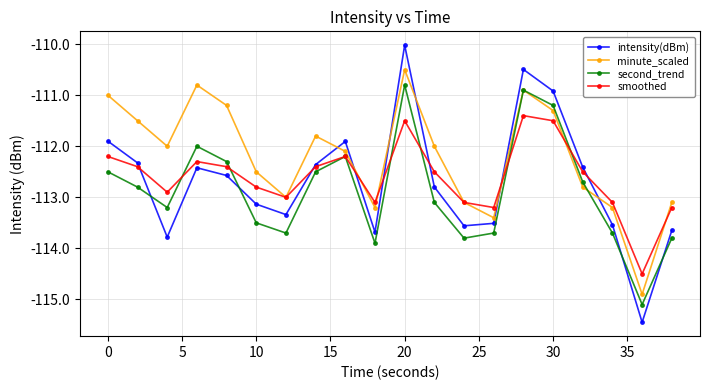

Rank the series by their maximum value, from lowest to highest.

smoothed, second_trend, minute_scaled, intensity(dBm)